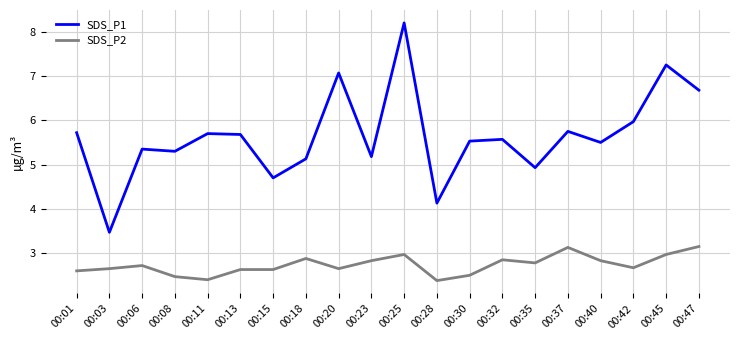

At how many categories does at least one series exceed 4?

19